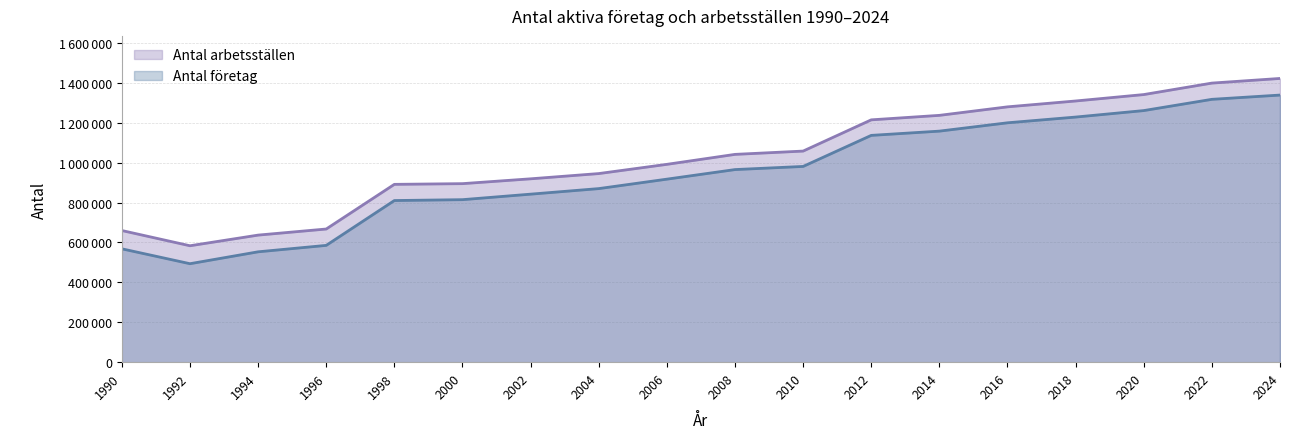

What is the difference between the highest and lowest values at 2022?

81392